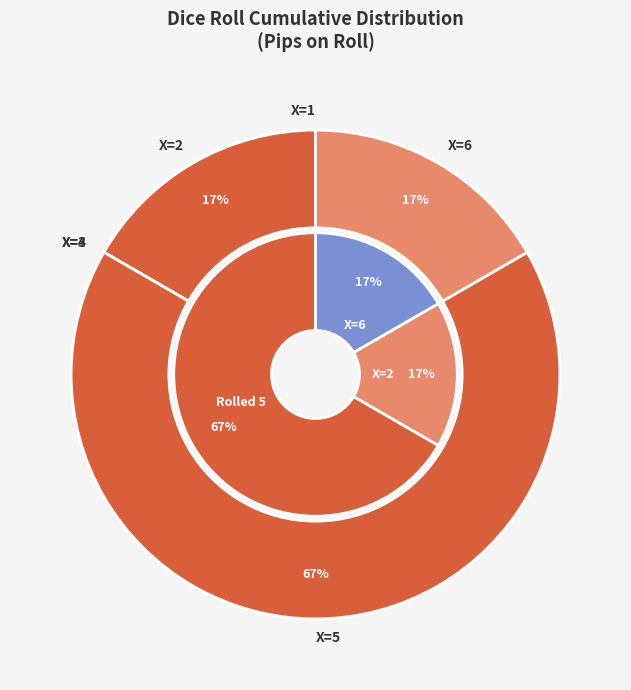

Is it true that 9 is 0% of the pie?

True